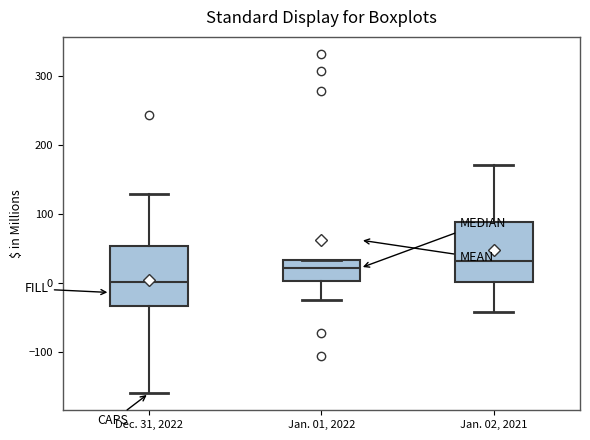

Reading left to right, read every box against the y-axis: the position of its median line, the range the box covers, and the ends of its whiskers. The values are not printed on the chart, so give them approximately, as read against the axis.

Dec. 31, 2022: median 0, box -30 to 50, whiskers -160 to 130
Jan. 01, 2022: median 20, box 0 to 30, whiskers -30 to 30
Jan. 02, 2021: median 30, box 0 to 90, whiskers -40 to 170